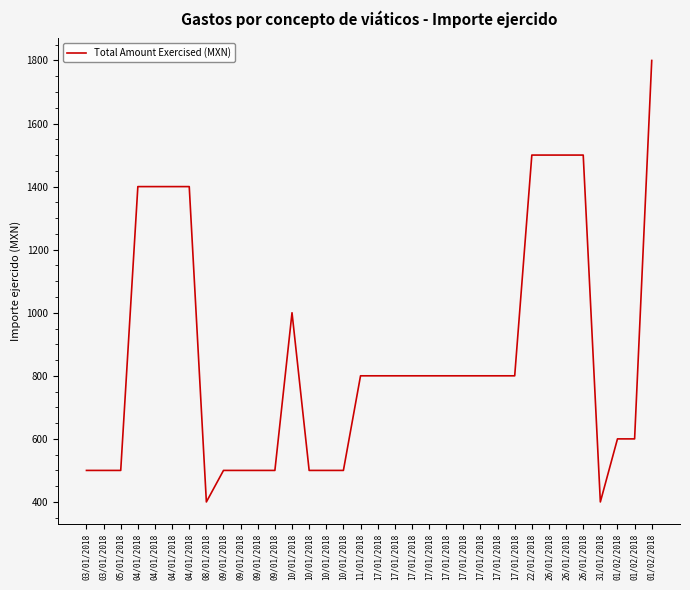

True or false: there are more than 1 points higher than both neighbors.

False